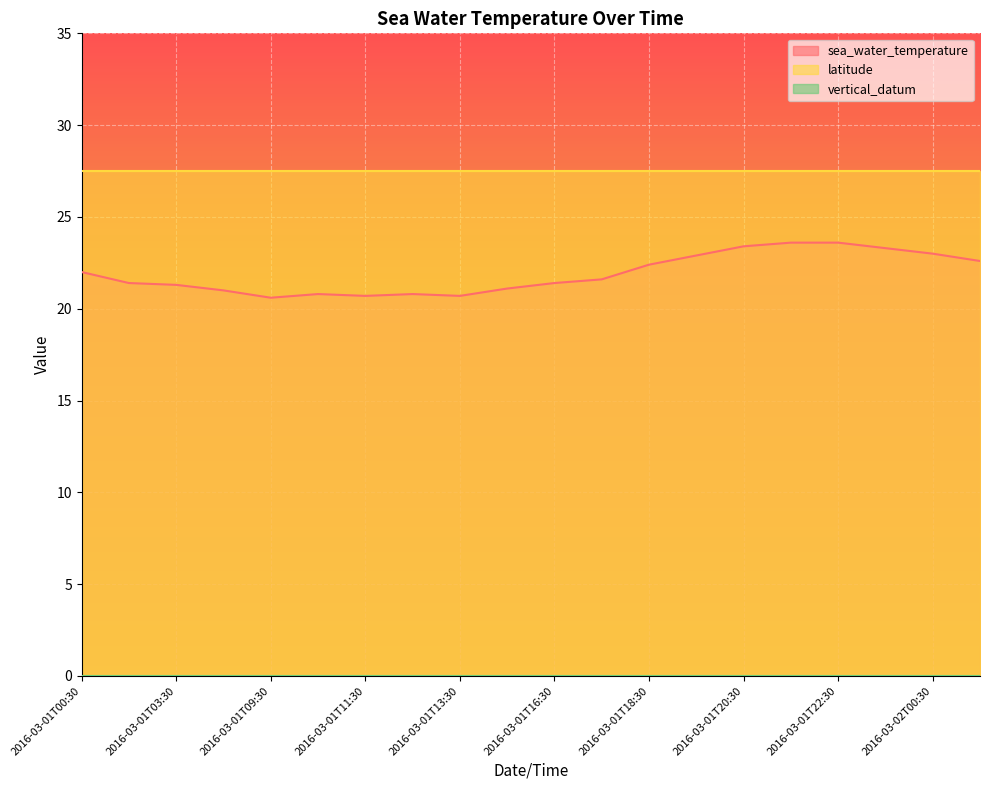

Where is sea_water_temperature nearest to the value 22?

2016-03-01T00:30